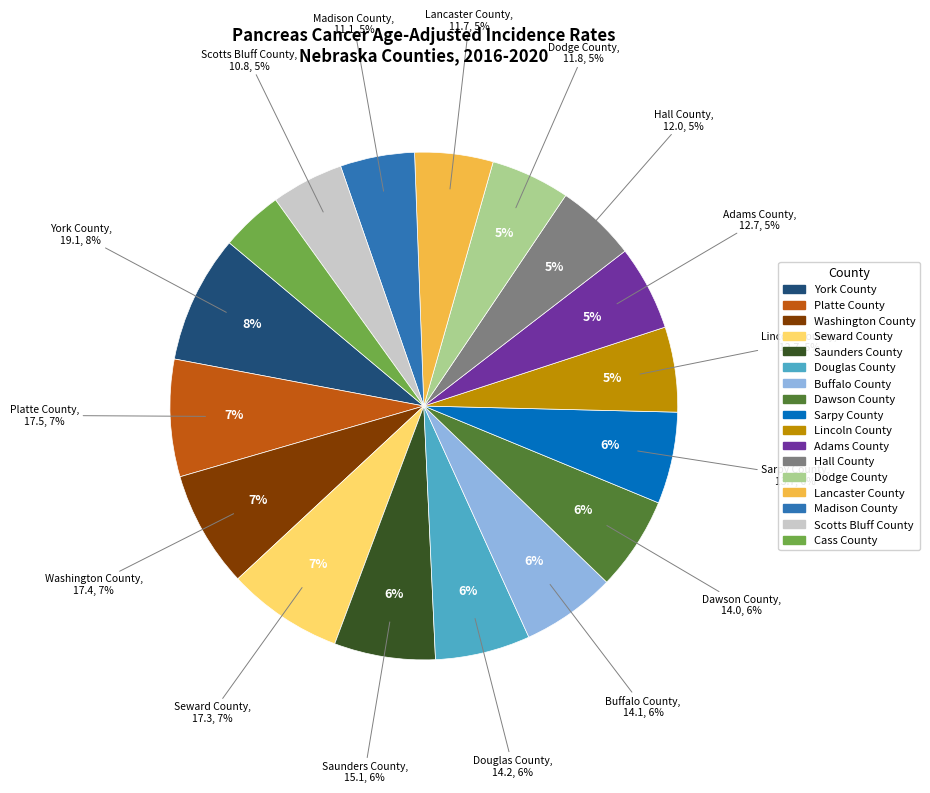

Does Seward County represent more than half of the total?

No